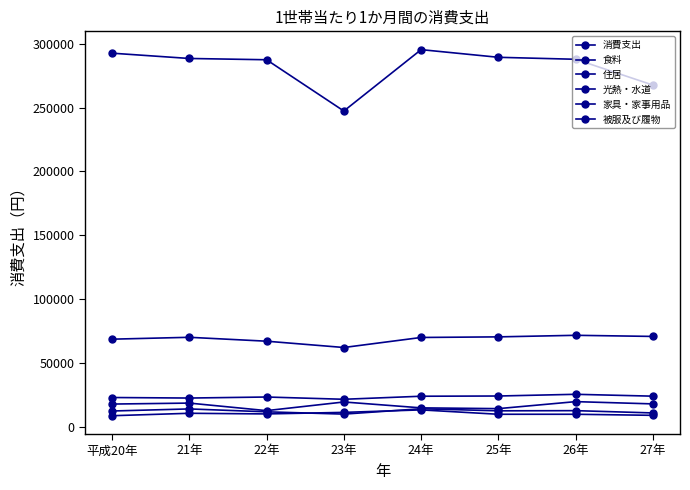

How many lines are shown in the chart?

6